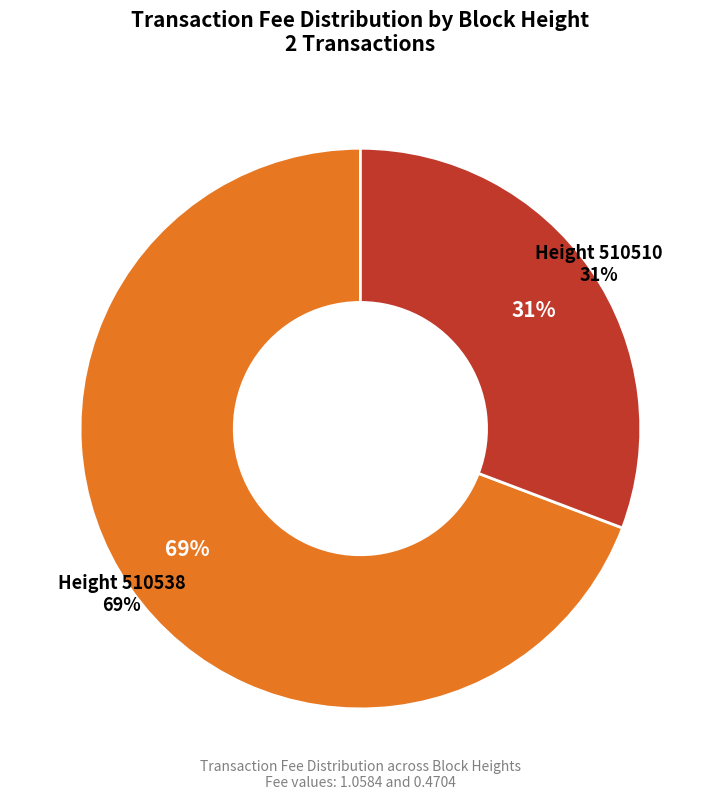

To the nearest percent, what portion does Height 510538 represent?

69%